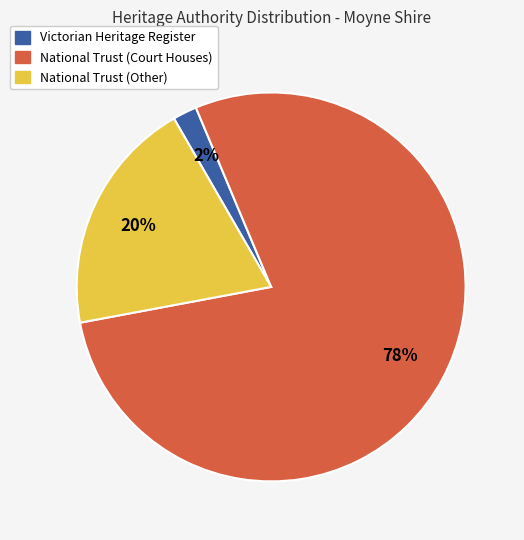

Which slice is the largest?

National Trust (Court Houses)